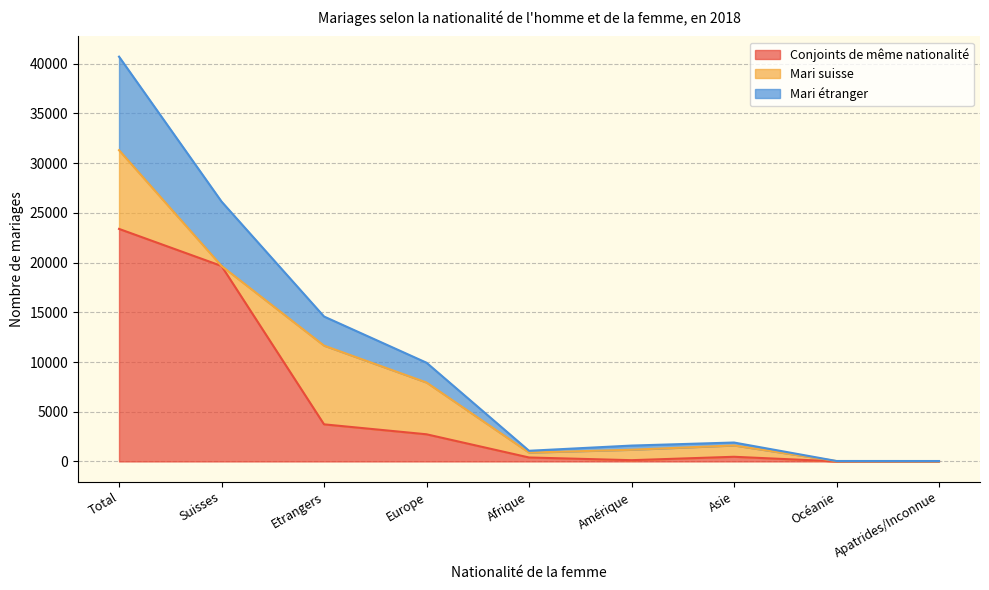

What is the sum of all Conjoints de même nationalité values?

50507